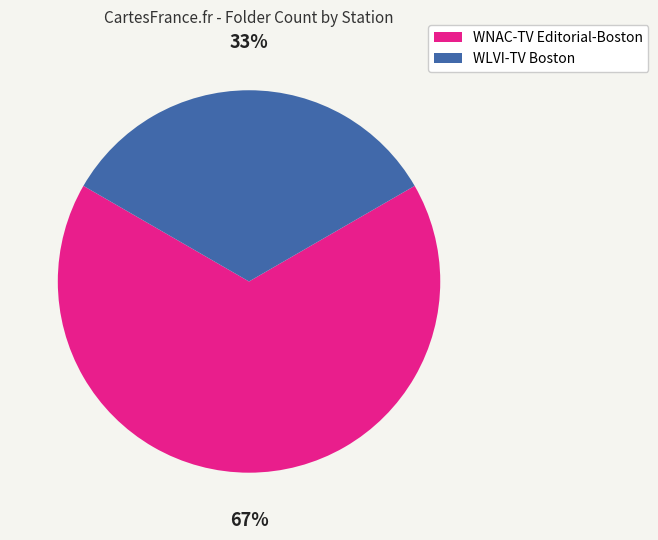

What is the majority slice?

WNAC-TV Editorial-Boston